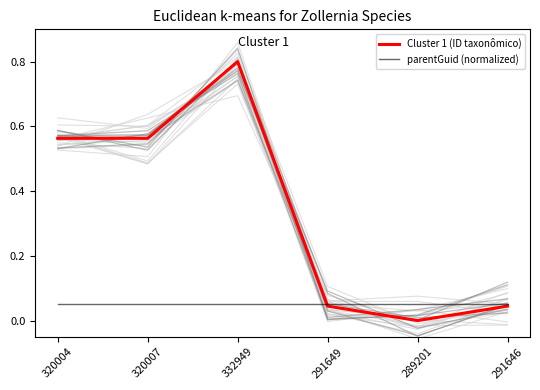

True or false: Cluster 1 (ID taxonômico) and parentGuid (normalized) cross at least once.

True